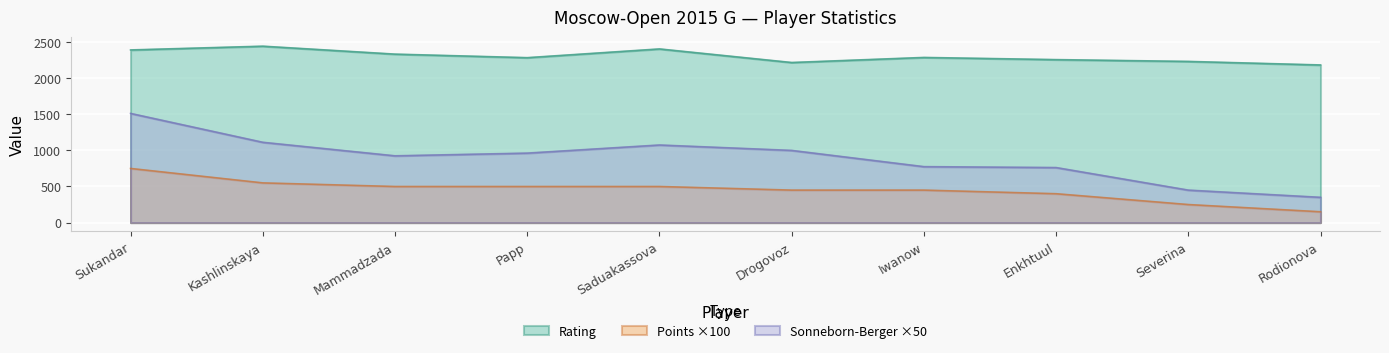

The Points series shows 250.0 at Severina. True or false?

True